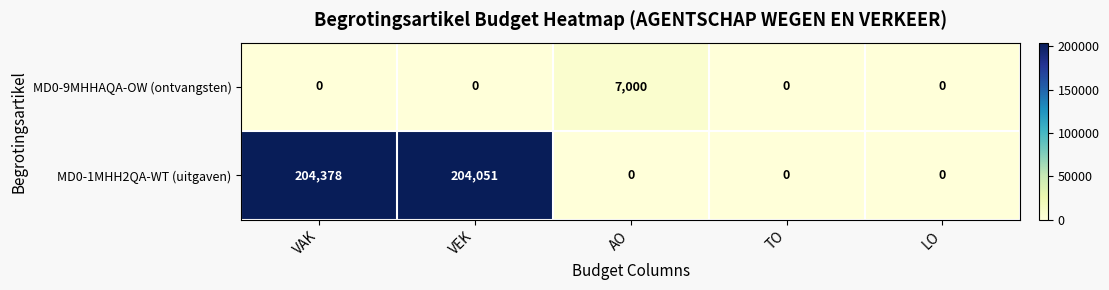

At which category is the sum across all series the highest?

VAK